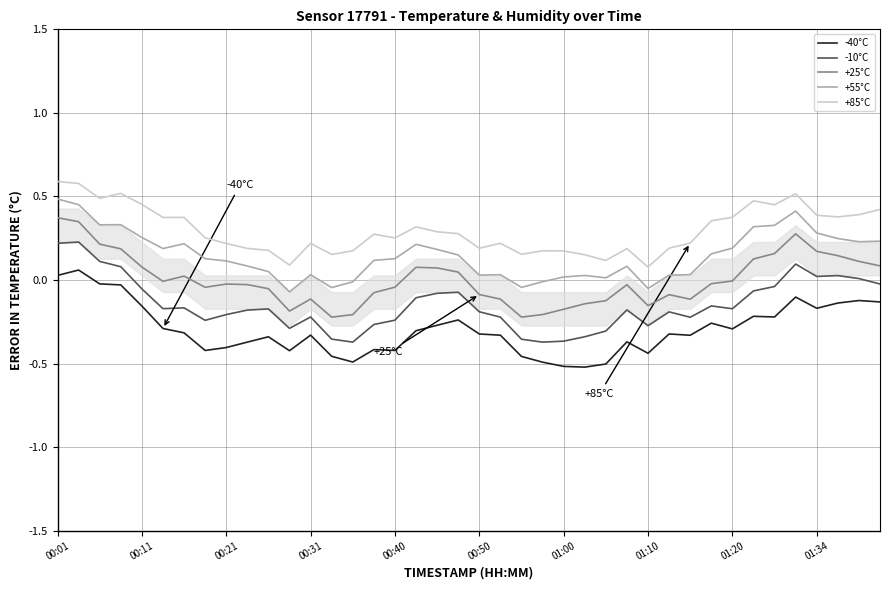

Does the chart have visible grid lines?

Yes